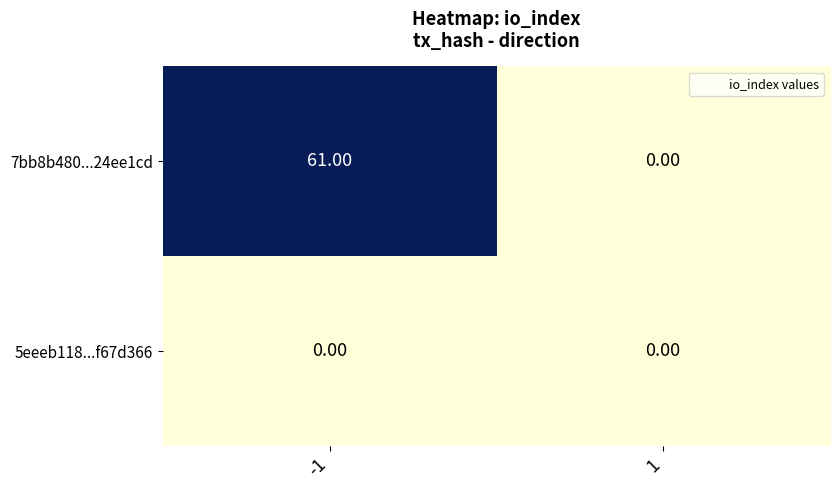

Which series has the largest range (max minus min)?

7bb8b480...24ee1cd